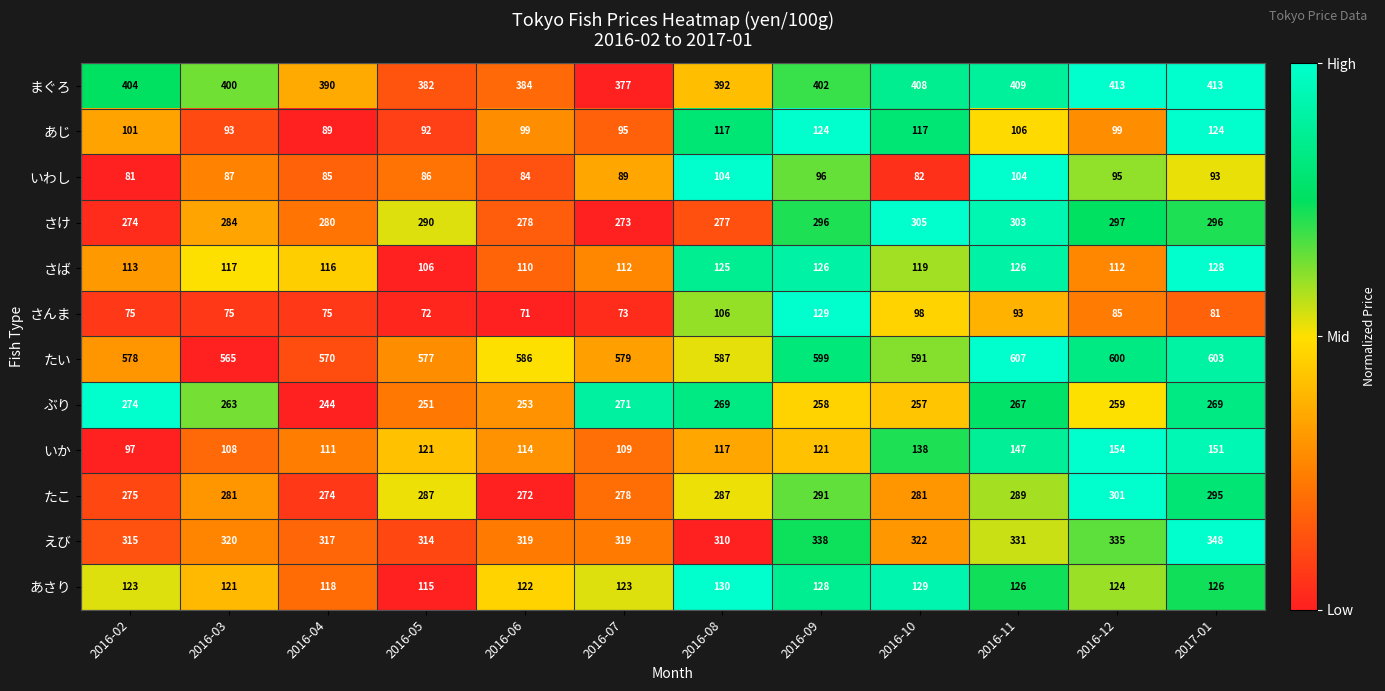

What is the total value across all series at 2016-06?

2692